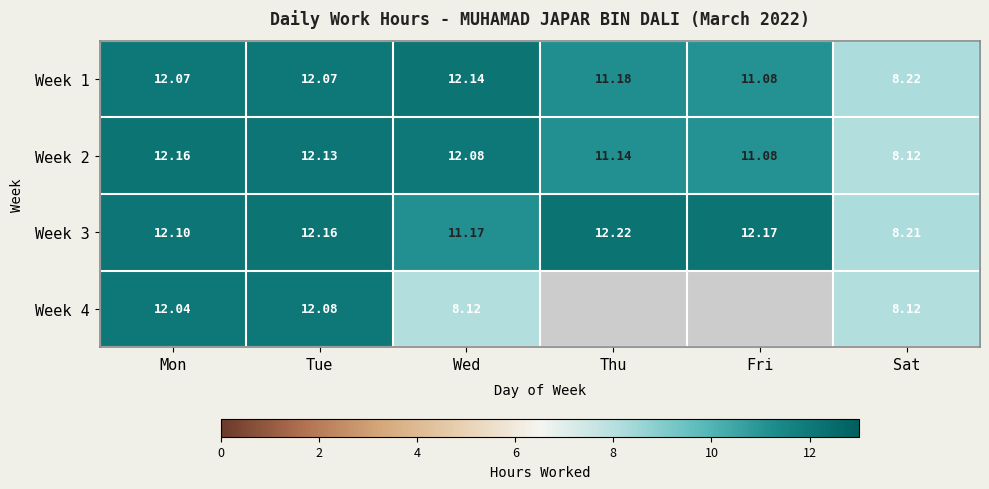

Where is Week 3 nearest to the value 10?

Wed